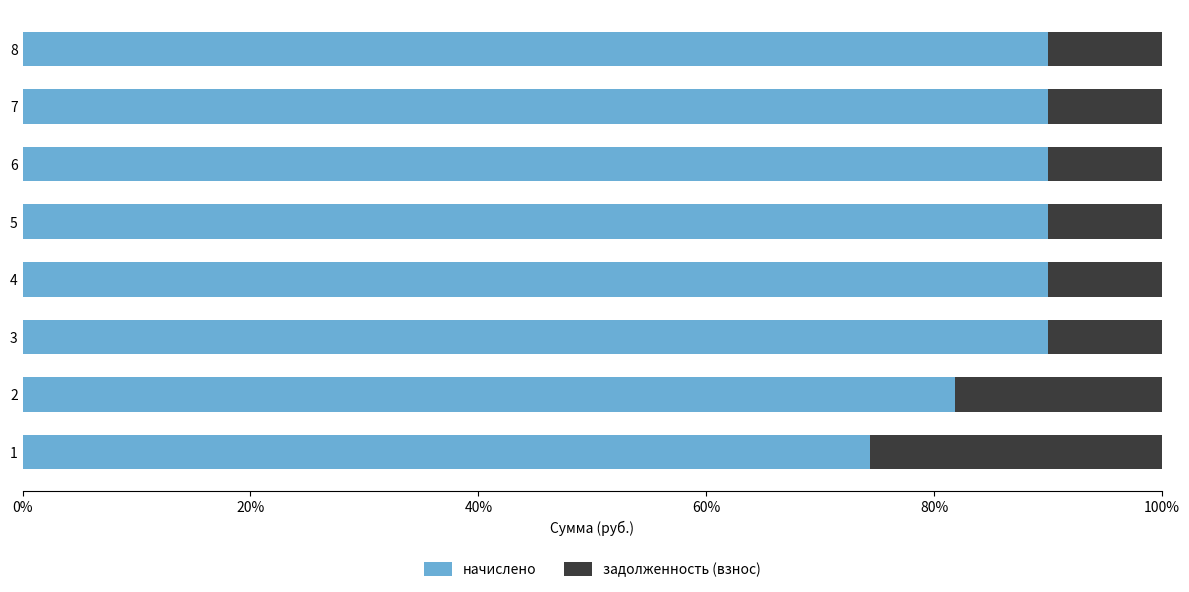

What are all the series names shown in the legend?

начислено, задолженность (взнос)